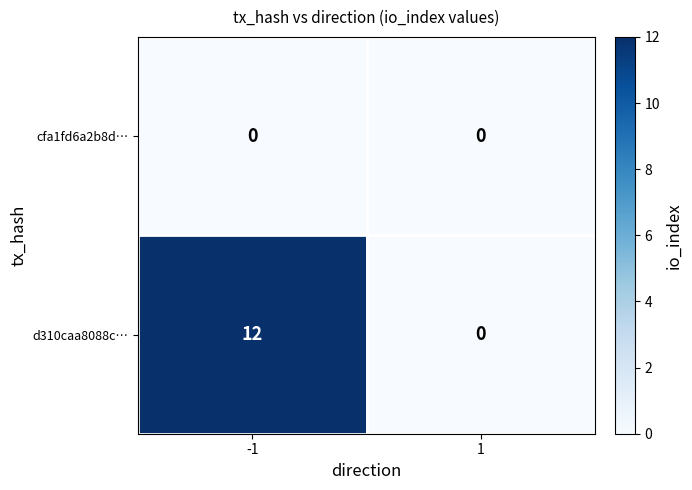

Reading left to right, list all the values displayed in this chart.

cfa1fd6a2b8d…: 0	0
d310caa8088c…: 12	0